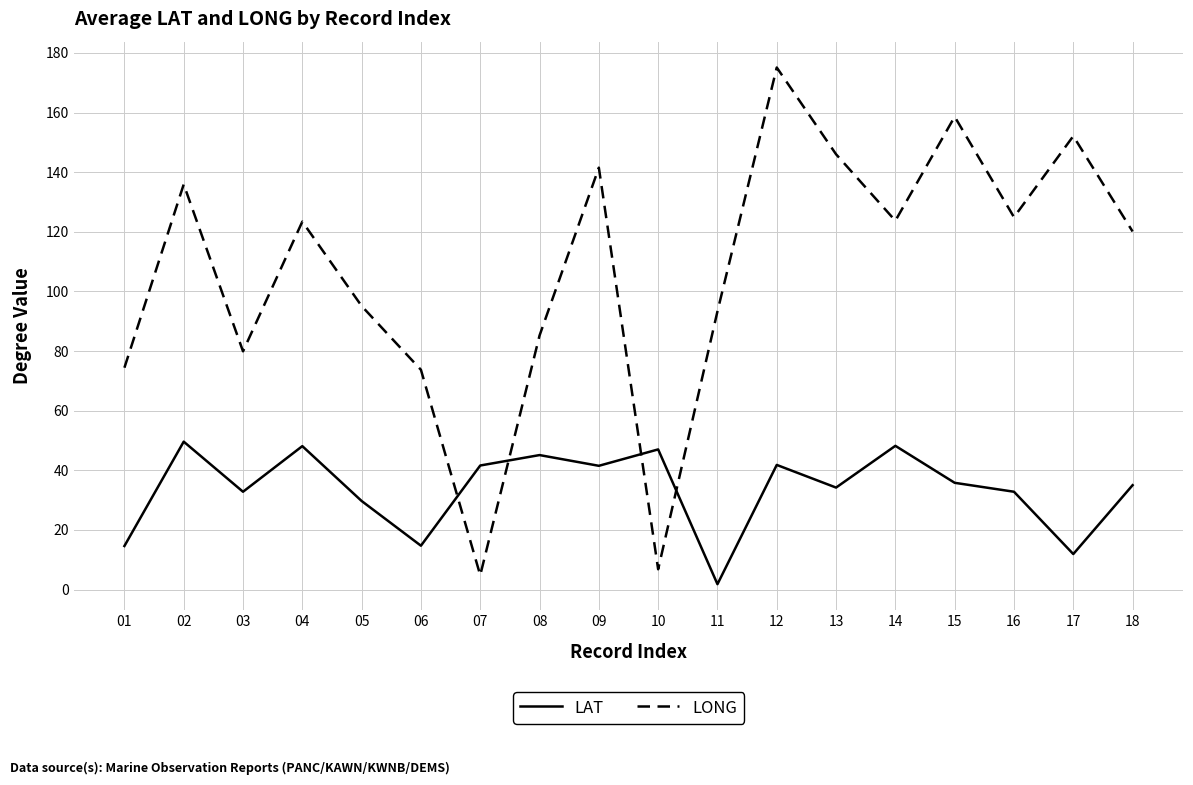

How many times do LAT and LONG cross each other?

4